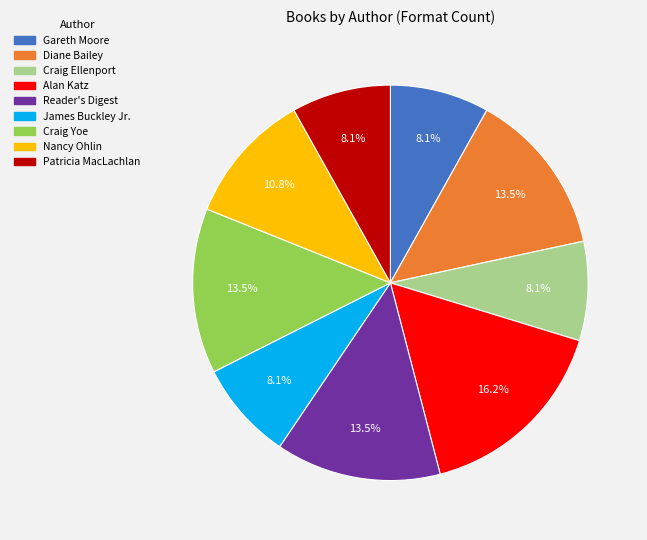

Count the number of slices in the pie.

9